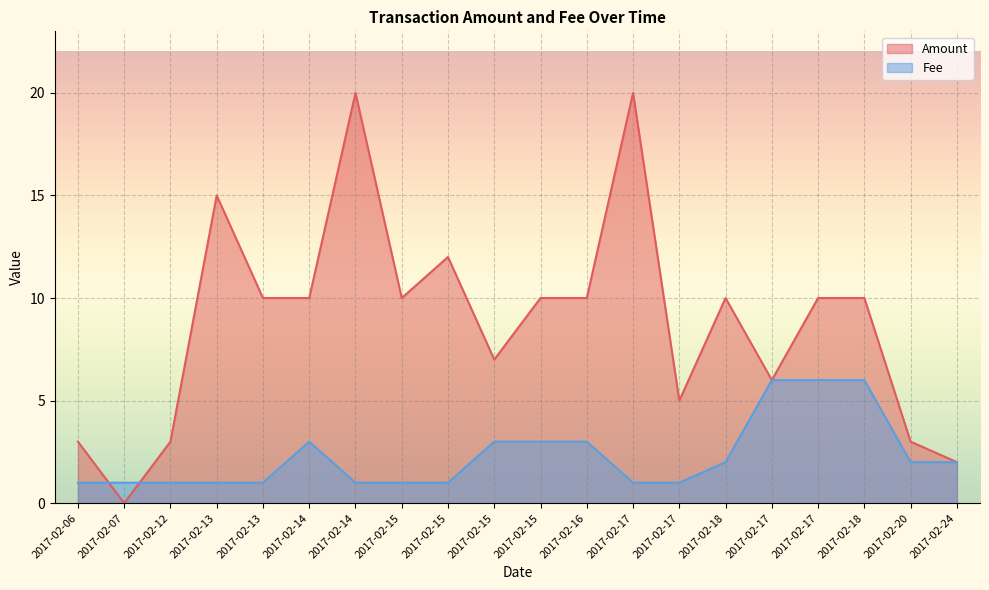

List the series in order of their peak value, lowest first.

Fee, Amount